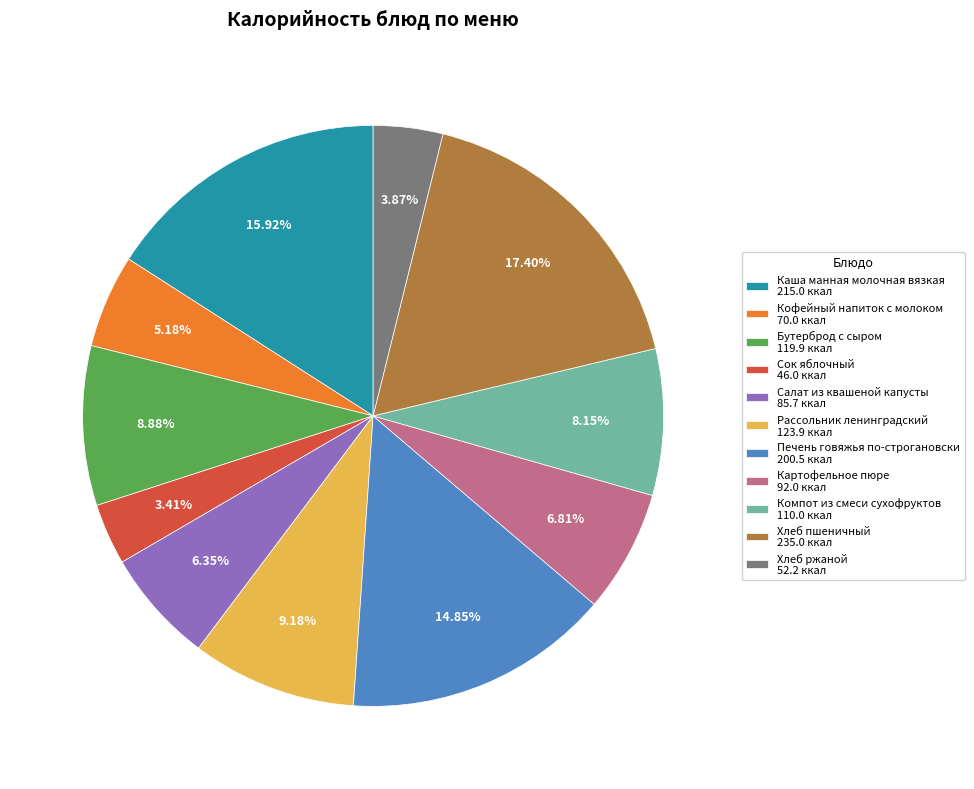

To the nearest percent, what is the difference between the Бутерброд с сыром and Хлеб ржаной slice percentages?

5%